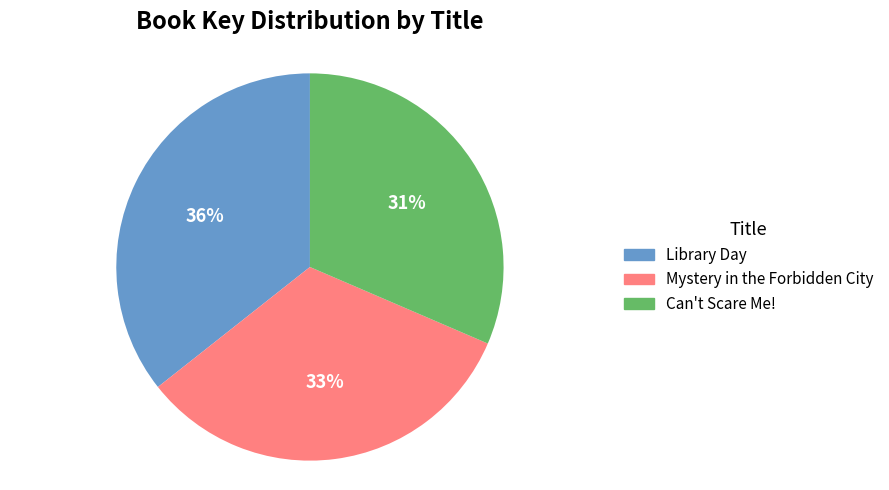

What percentage is the Can't Scare Me! slice, to the nearest percent?

31%